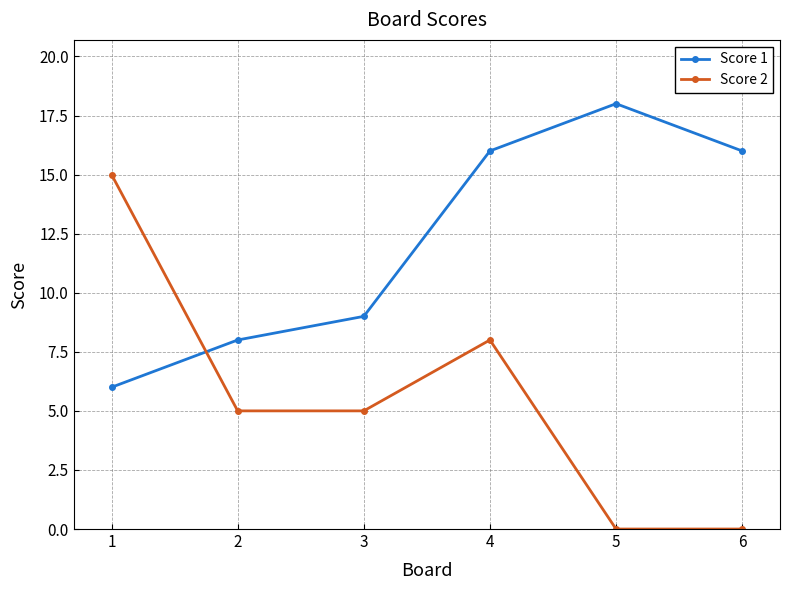

At which category is the sum across all series the highest?

4